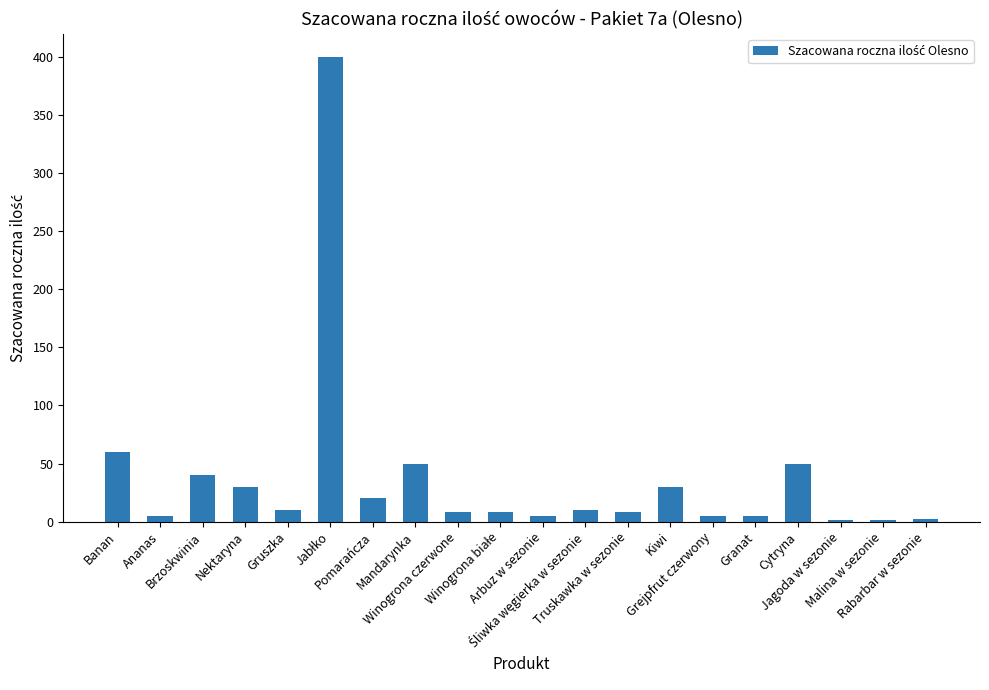

What is the average value?

37